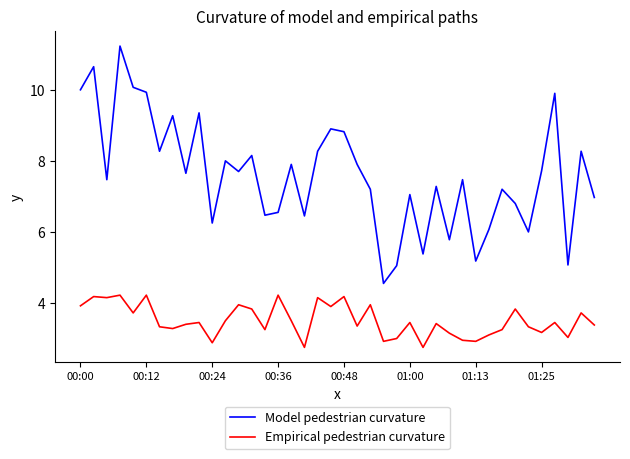

True or false: Empirical pedestrian curvature and Model pedestrian curvature intersect in this chart.

False